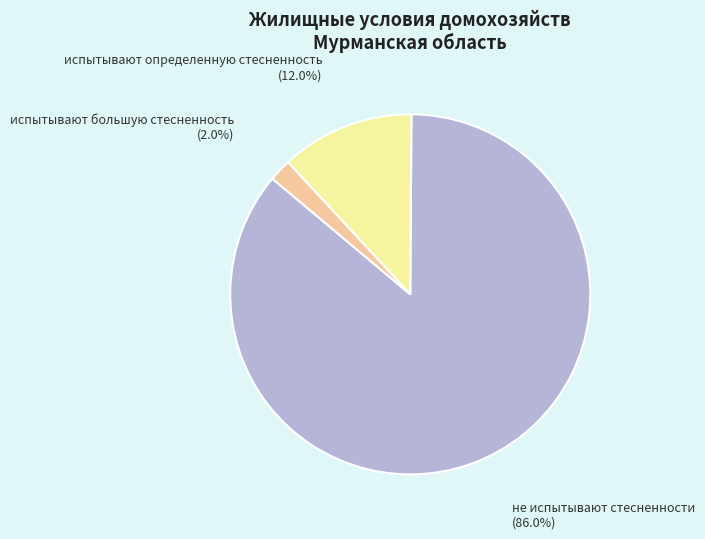

Rank the categories by value from lowest to highest.

испытывают большую стесненность, испытывают определенную стесненность, не испытывают стесненности